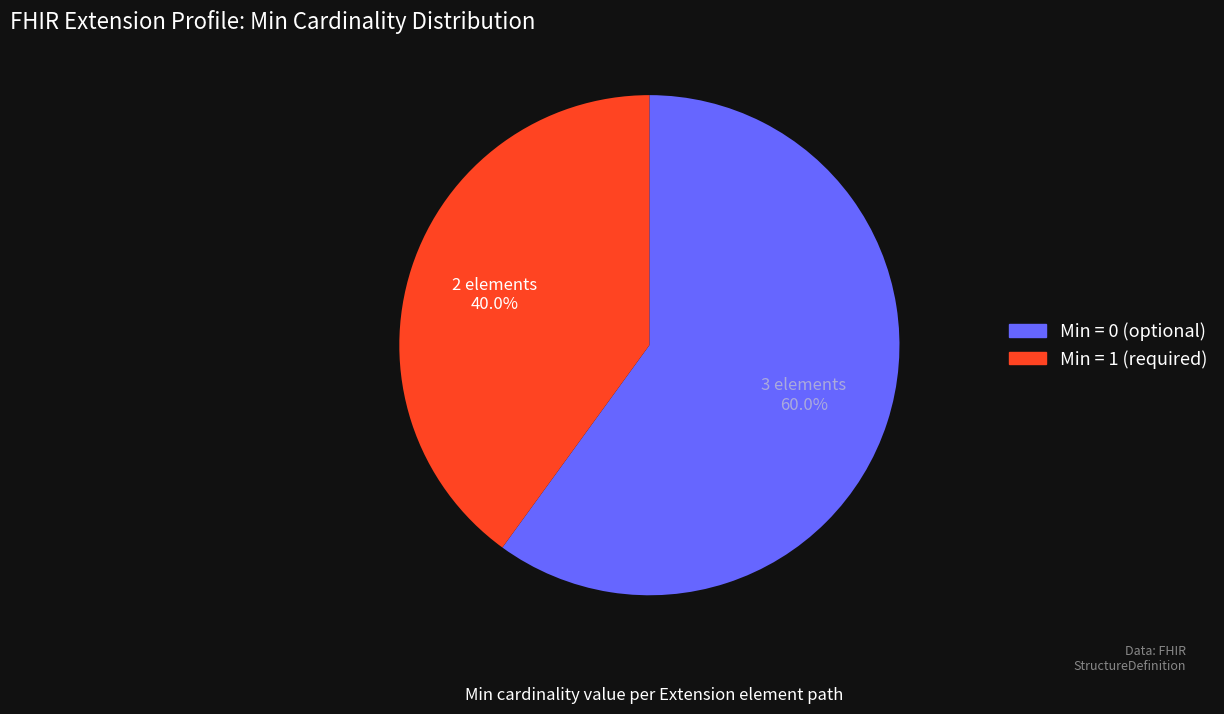

Between Min = 1 (required) and Min = 0 (optional), which is larger?

Min = 0 (optional)